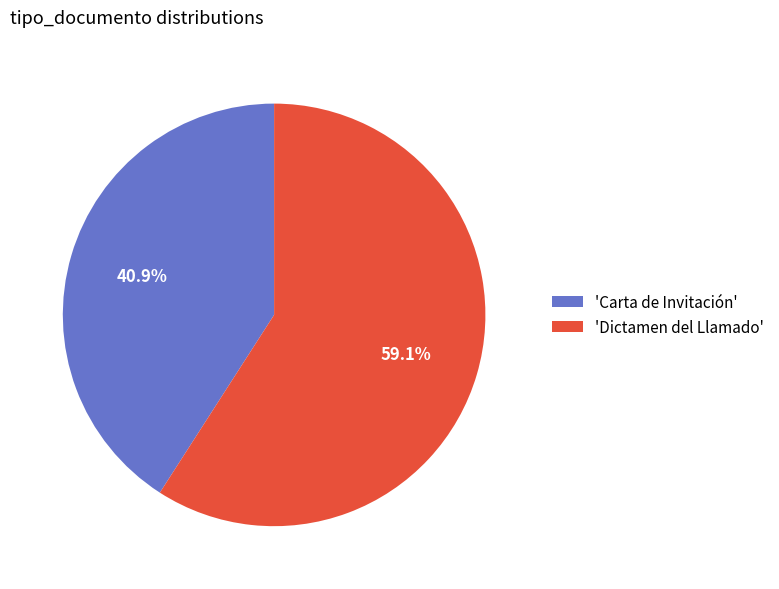

Which category has the smallest portion of the pie?

'Carta de Invitación'